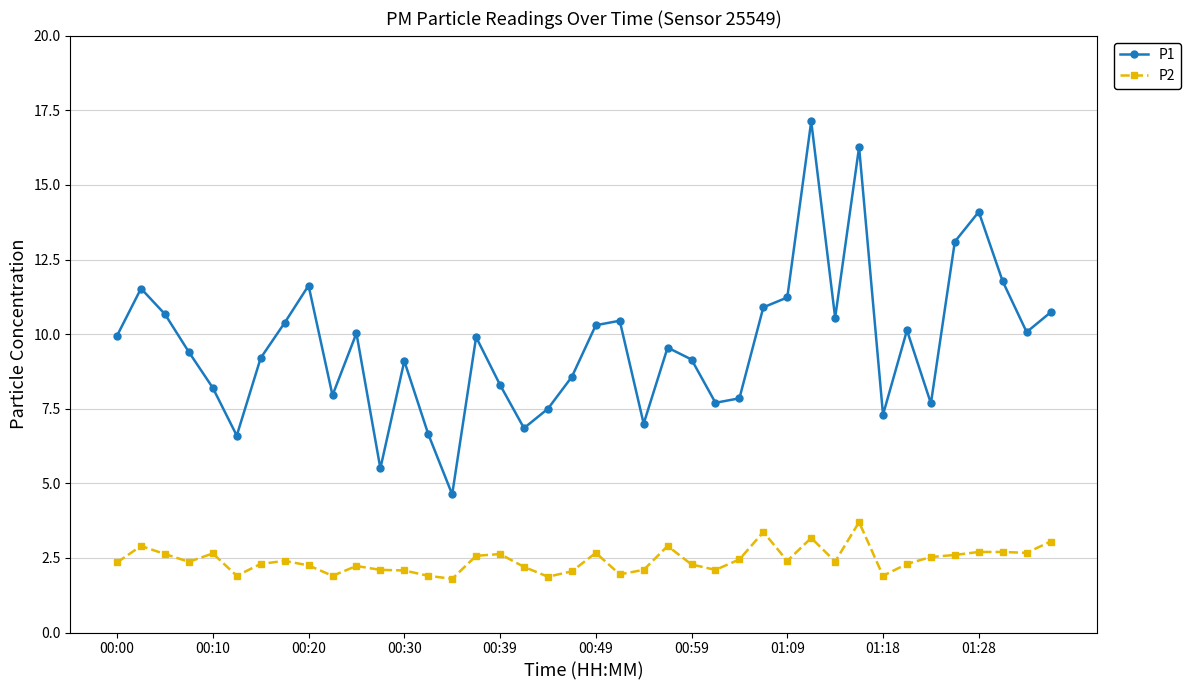

What is the sum of all P1 values?

385.5